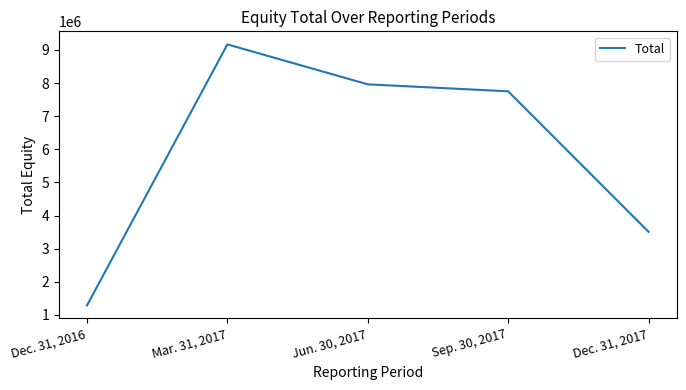

How many interior local peaks (higher than both neighbors) does the data have?

1